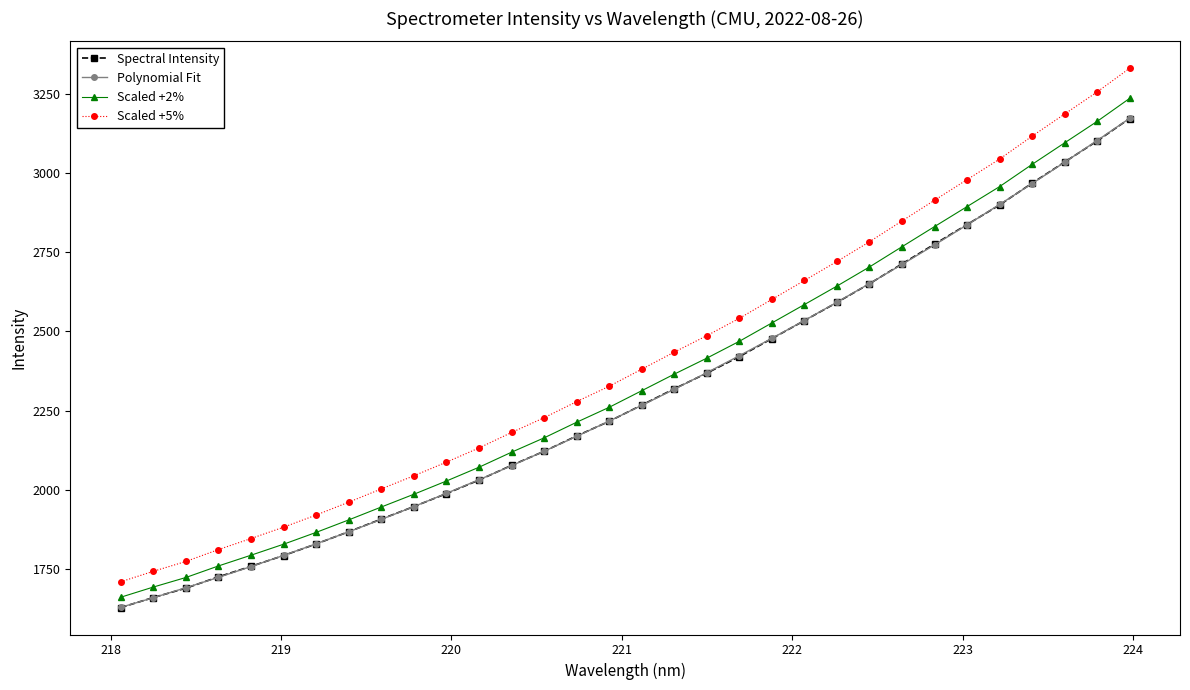

True or false: Polynomial Fit and Scaled +5% intersect in this chart.

False